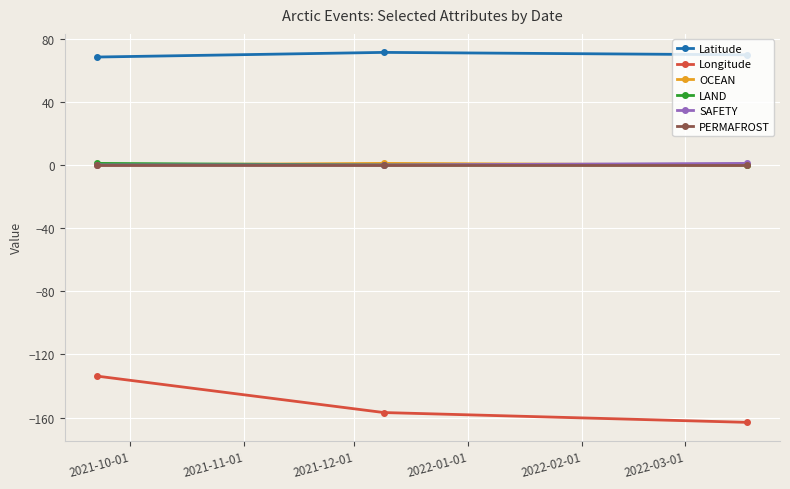

Count the number of data series in this chart.

6